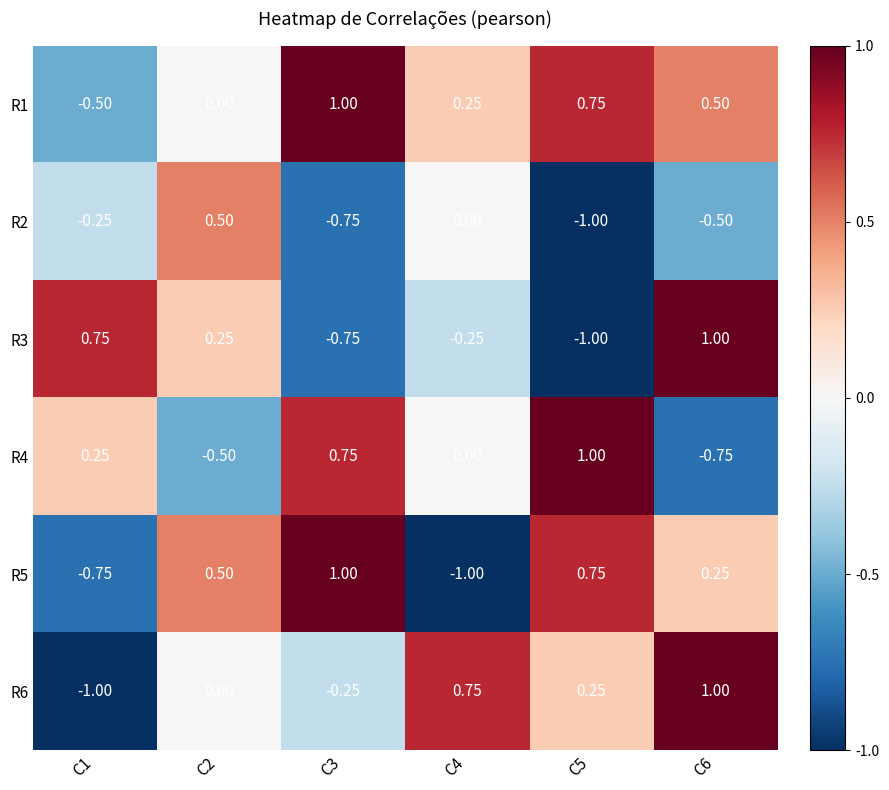

Is the value of R6 at C3 greater than the value of R2 at C2?

No